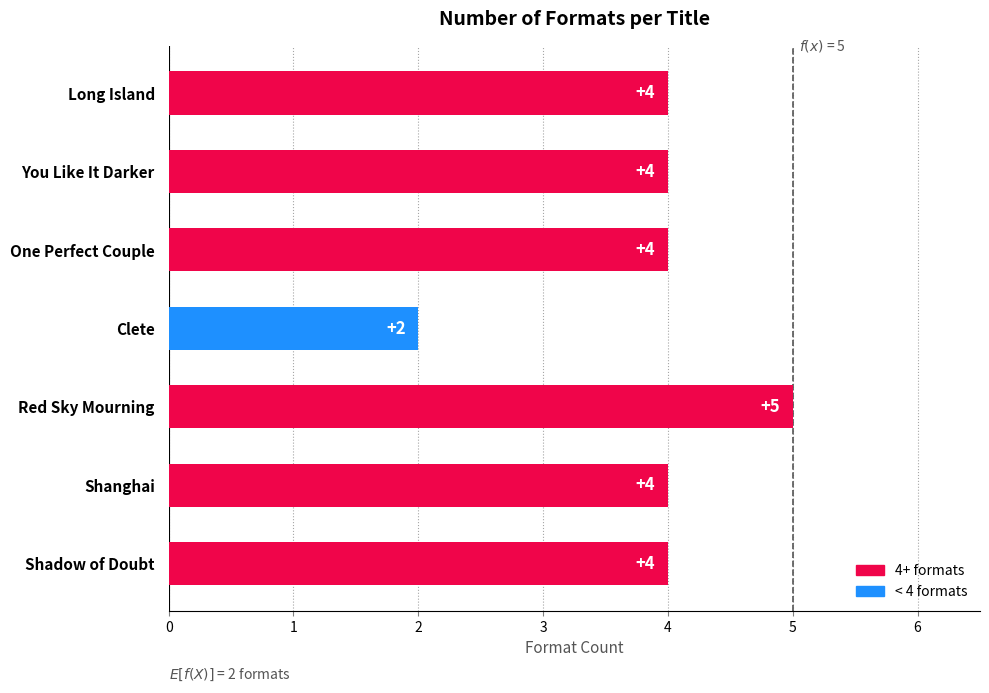

Reading bottom to top, what are all the values shown in this chart?

Shadow of Doubt=4	Shanghai=4	Red Sky Mourning=5	Clete=2	One Perfect Couple=4	You Like It Darker=4	Long Island=4